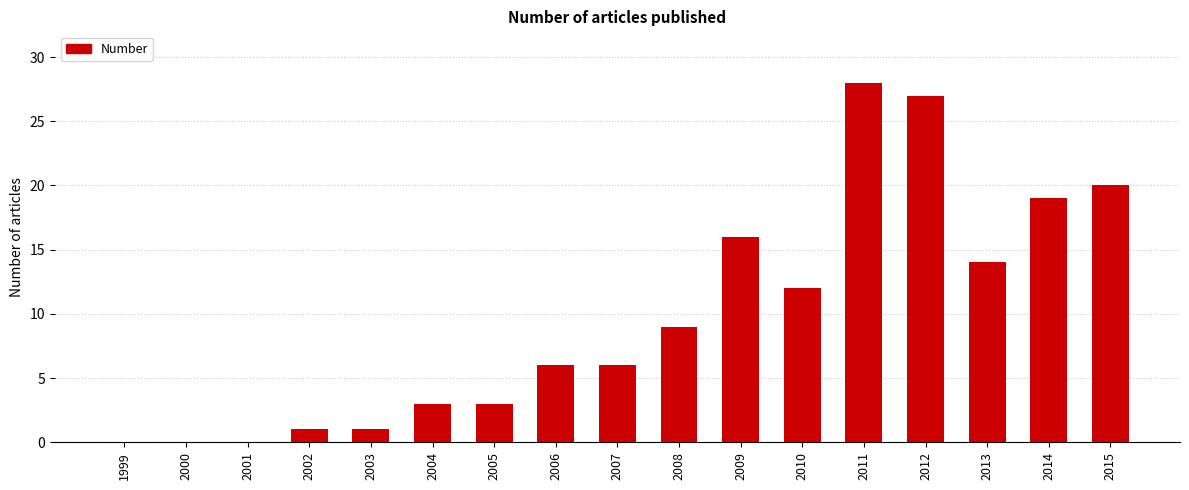

Between 2000 and 2005, which is larger?

2005